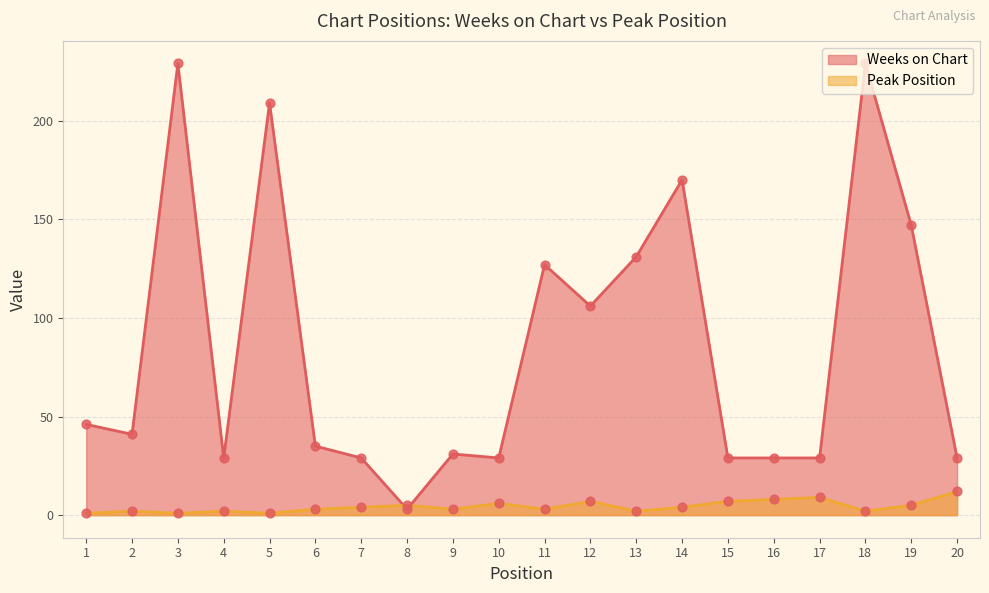

What is the total value across all series at 18?

231